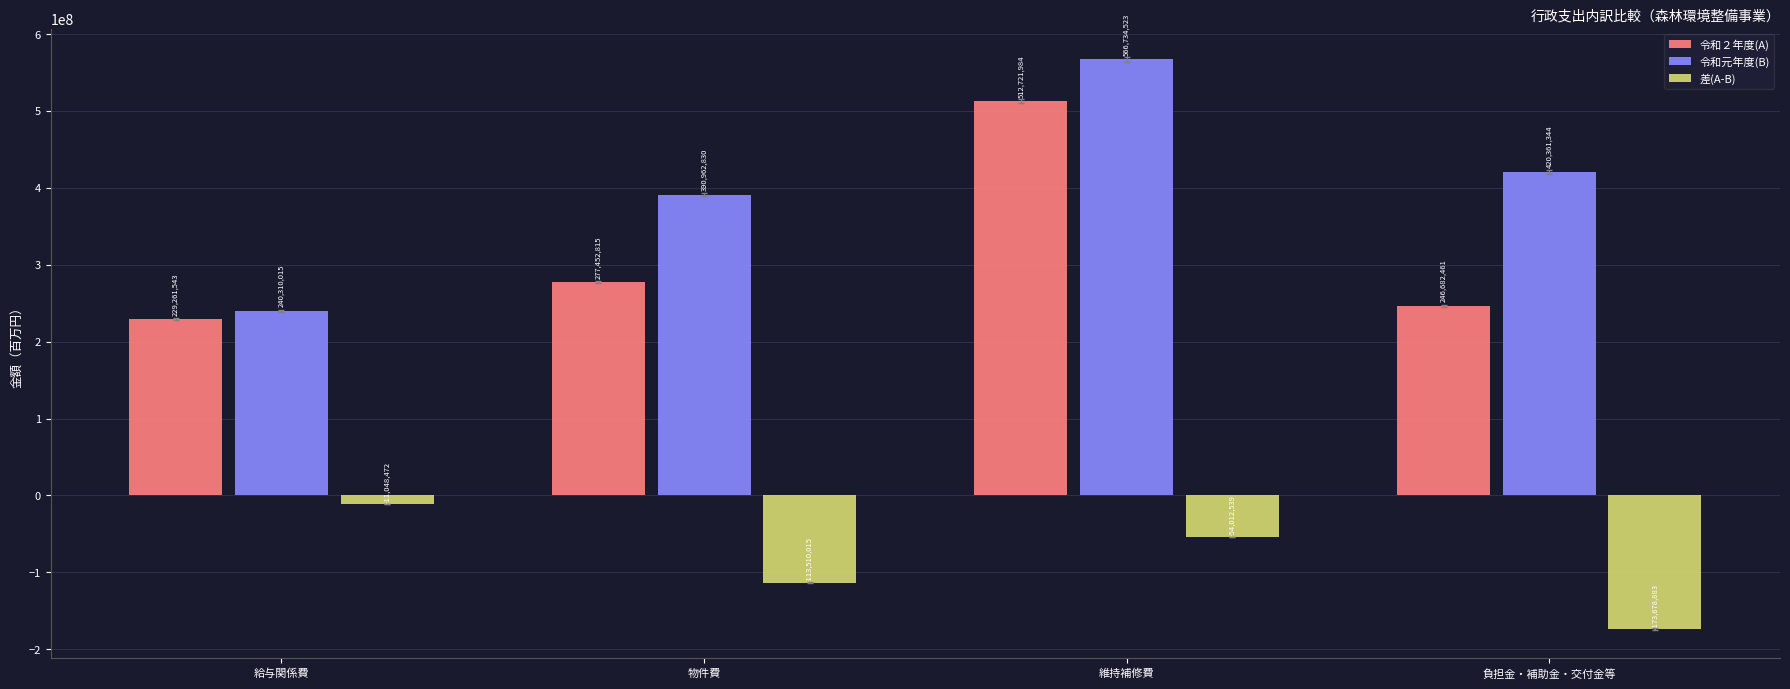

Reading left to right, list all the values displayed in this chart.

令和２年度(A): 給与関係費=229261543	物件費=277452815	維持補修費=512721984	負担金・補助金・交付金等=246682461
令和元年度(B): 給与関係費=240310015	物件費=390962830	維持補修費=566734523	負担金・補助金・交付金等=420361344
差(A-B): 給与関係費=-11048472	物件費=-113510015	維持補修費=-54012539	負担金・補助金・交付金等=-173678883